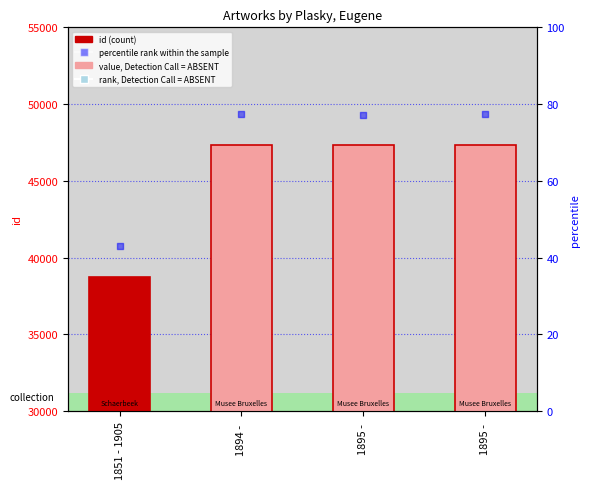

Which series has the largest total across all categories?

percentile rank within the sample